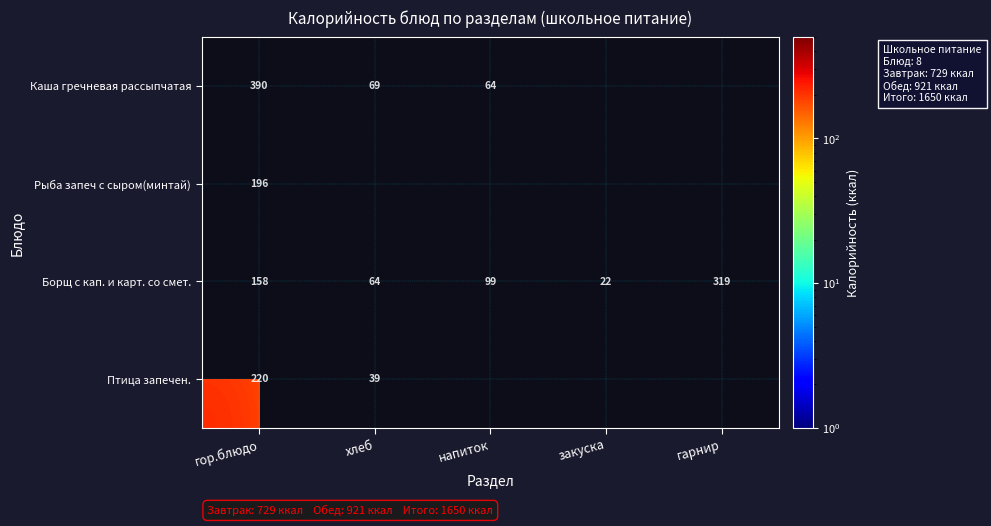

Where is Борщ с кап. и карт. со смет. nearest to the value 170?

гор.блюдо